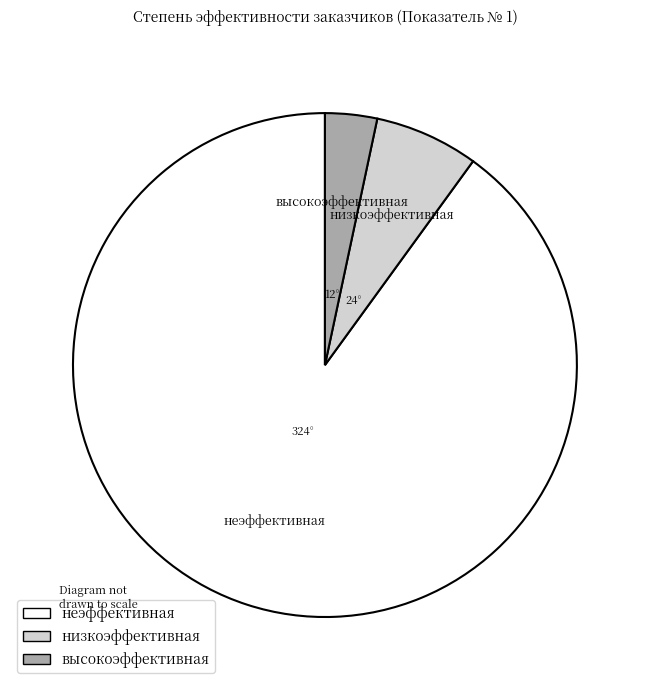

Rank the categories by value from highest to lowest.

неэффективная, низкоэффективная, высокоэффективная